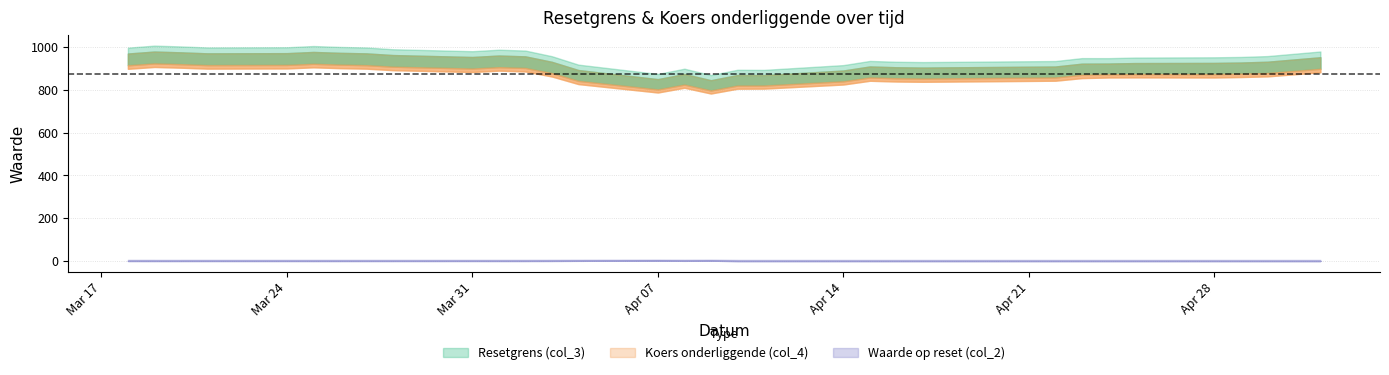

Rank the series by their maximum value, from lowest to highest.

col_2, col_4, col_3